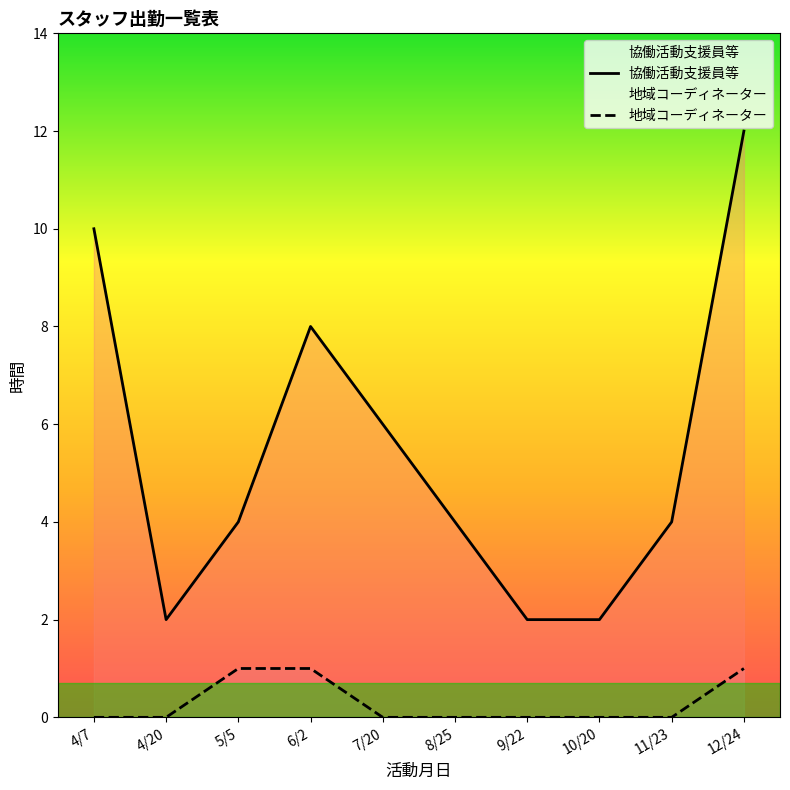

Which series has the largest total across all categories?

協働活動支援員等